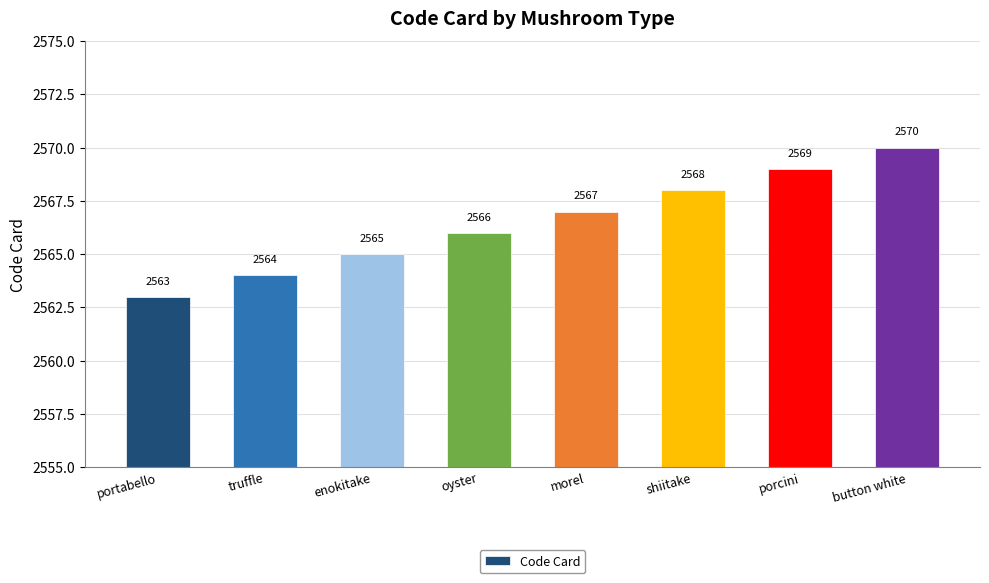

Where is the data nearest to the value 2566?

oyster